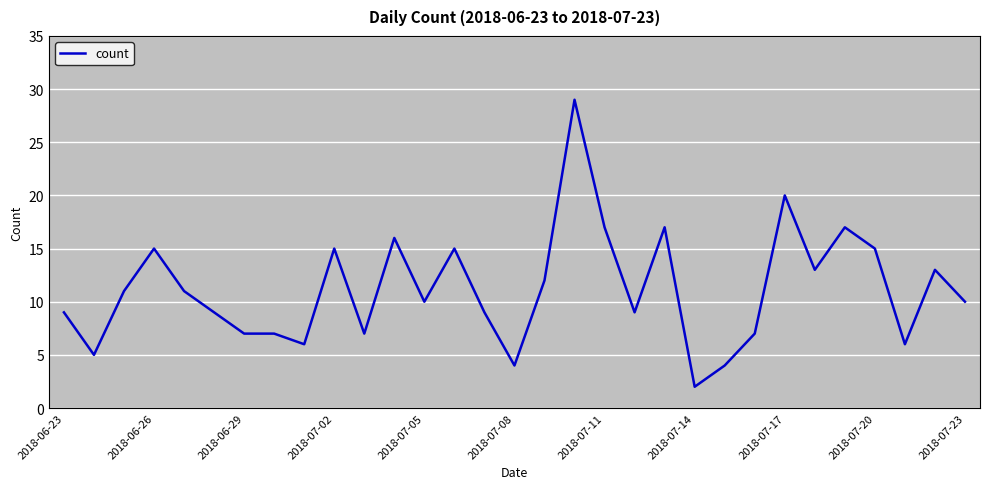

What is the maximum value shown in the chart?

29